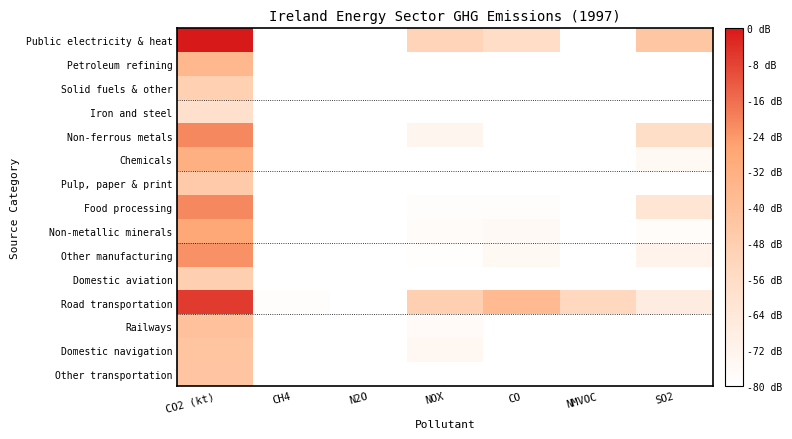

Which series changed the most between CO2 (kt) and SO2?

Road transportation